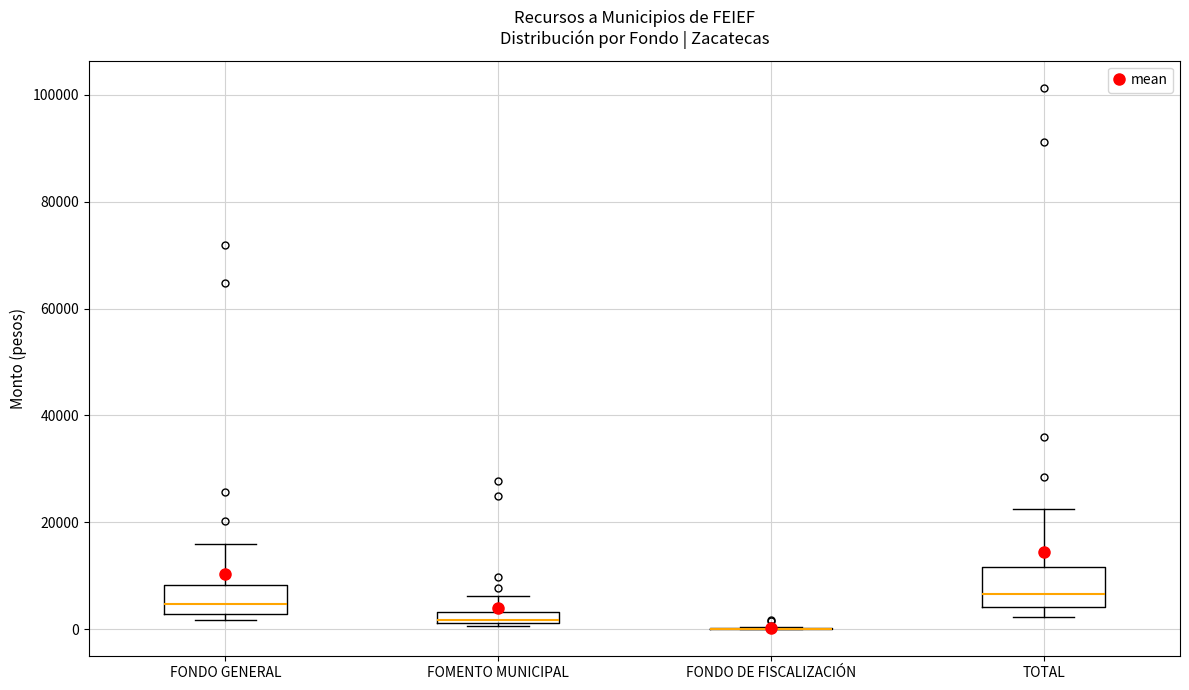

Which box is the tallest, from its lower edge to its upper edge?

TOTAL